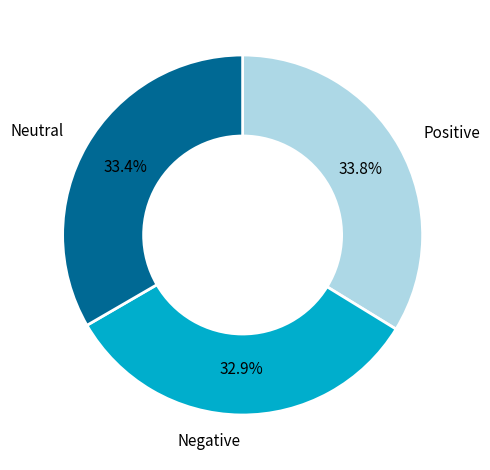

Count the number of slices in the pie.

3